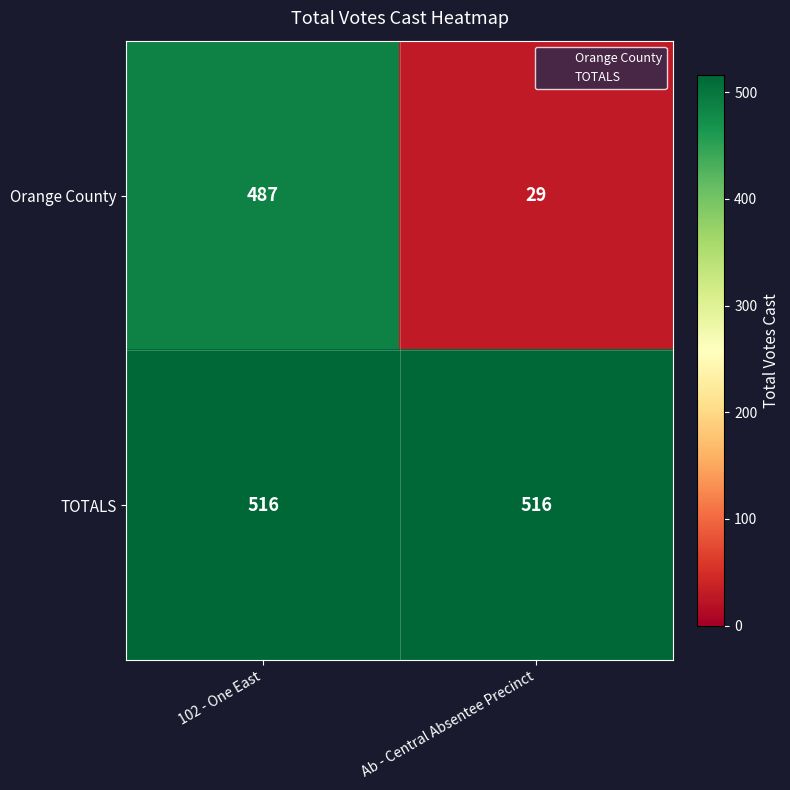

Which series has the largest total across all categories?

TOTALS